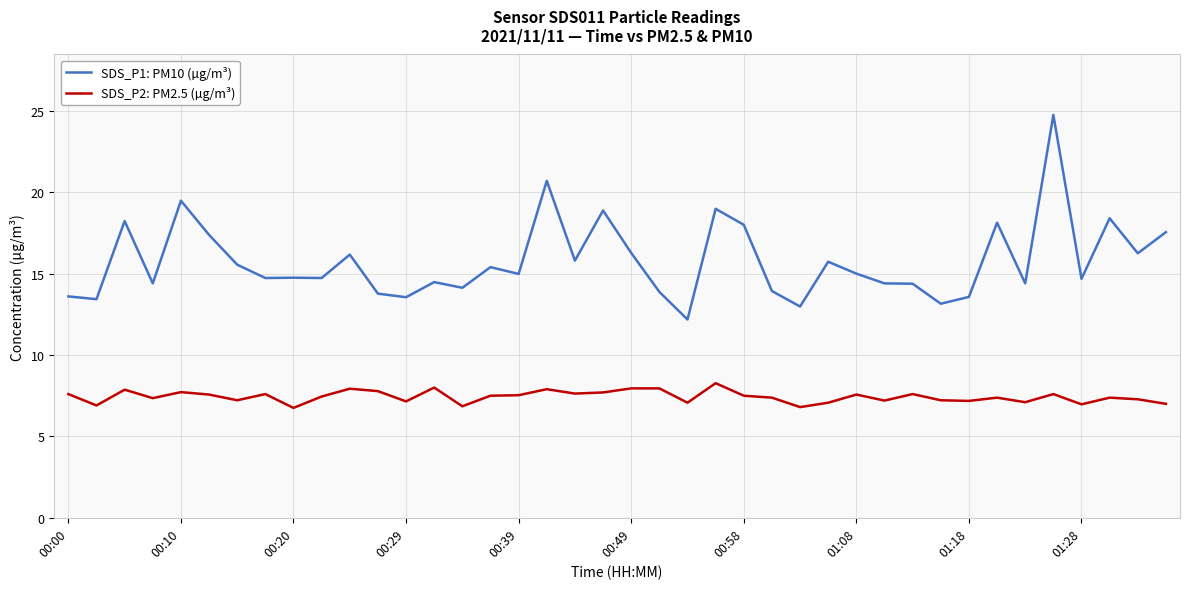

What is the difference between the maximum and minimum values in the SDS_P1: PM10 (µg/m³) series?

12.6